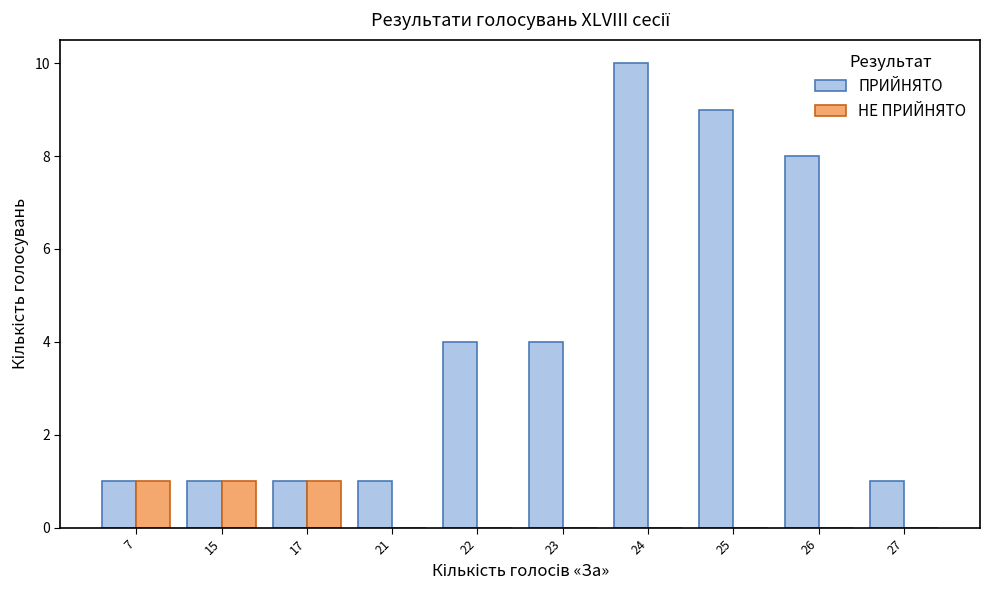

Is it true that НЕ ПРИЙНЯТО equals 1 at 25?

False